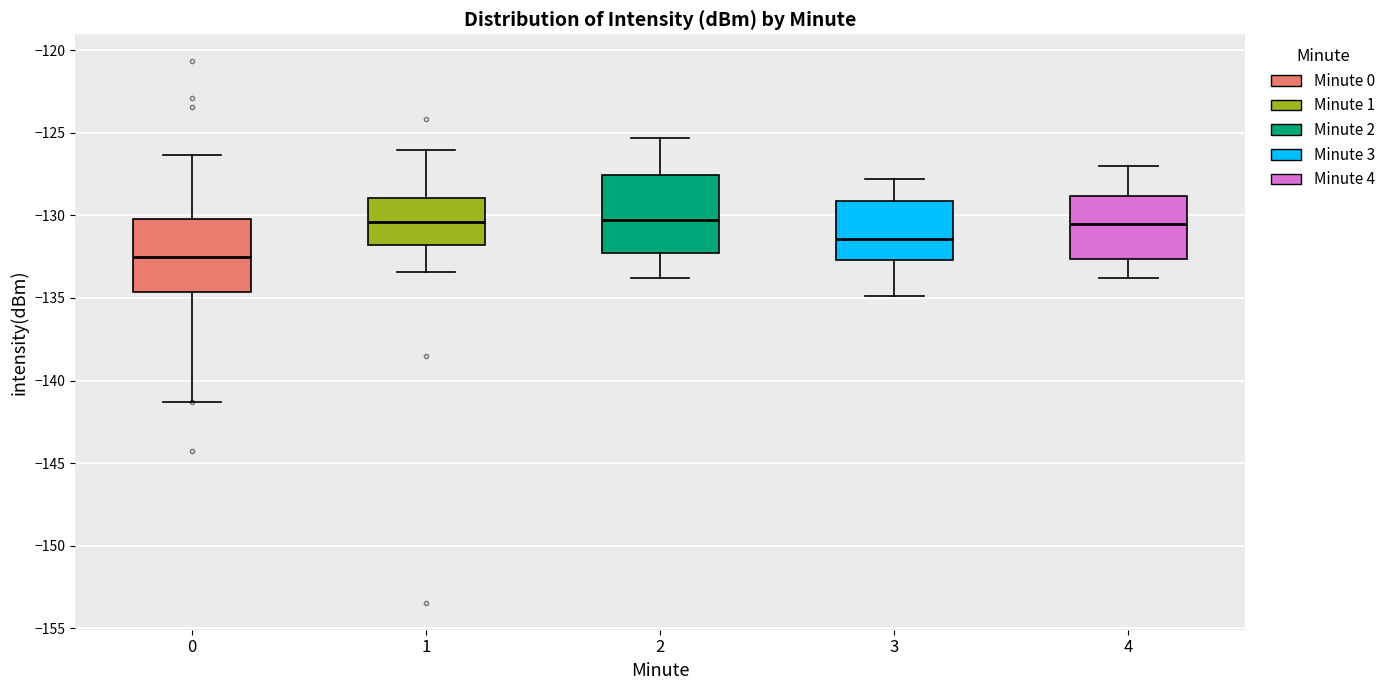

Which box has the lowest median line?

0